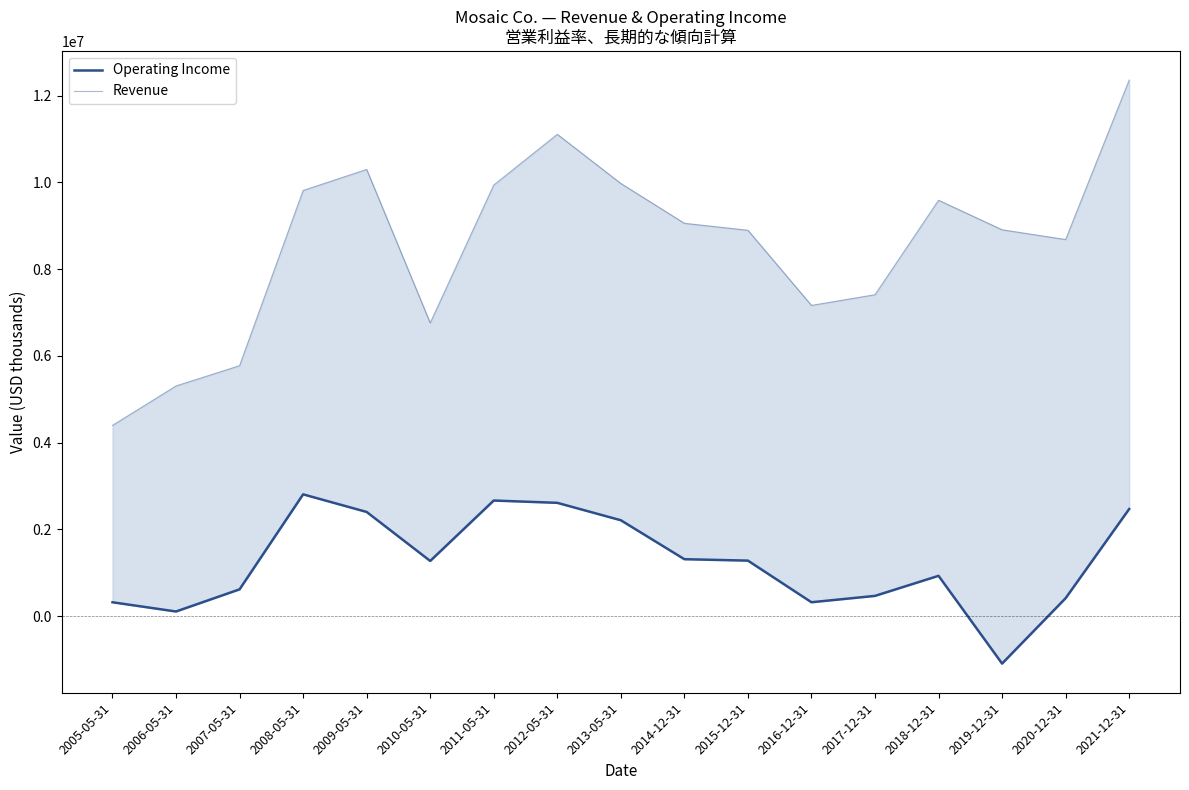

Reading left to right, list all the values displayed in this chart.

Operating Income: 2005-05-31=318500	2006-05-31=105800	2007-05-31=616300	2008-05-31=2806700	2009-05-31=2400900	2010-05-31=1270800	2011-05-31=2664200	2012-05-31=2611100	2013-05-31=2209600	2014-12-31=1311800	2015-12-31=1278800	2016-12-31=319000	2017-12-31=465700	2018-12-31=928300	2019-12-31=-1094900	2020-12-31=412900	2021-12-31=2468500
Revenue: 2005-05-31=4396700	2006-05-31=5305800	2007-05-31=5773700	2008-05-31=9812600	2009-05-31=10298000	2010-05-31=6759100	2011-05-31=9937800	2012-05-31=11107800	2013-05-31=9974100	2014-12-31=9055800	2015-12-31=8895300	2016-12-31=7162800	2017-12-31=7409400	2018-12-31=9587300	2019-12-31=8906300	2020-12-31=8681700	2021-12-31=12357400